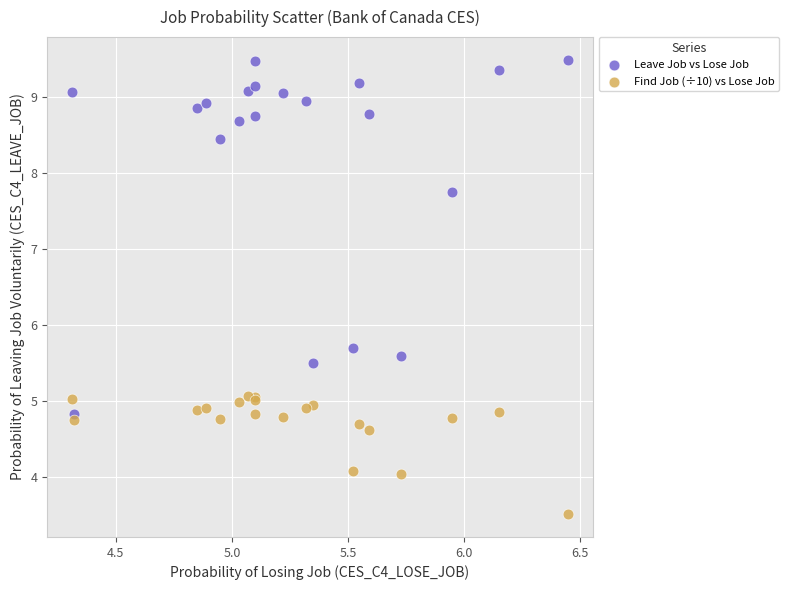

Which series has the largest Y range (max minus min)?

Leave Job vs Lose Job